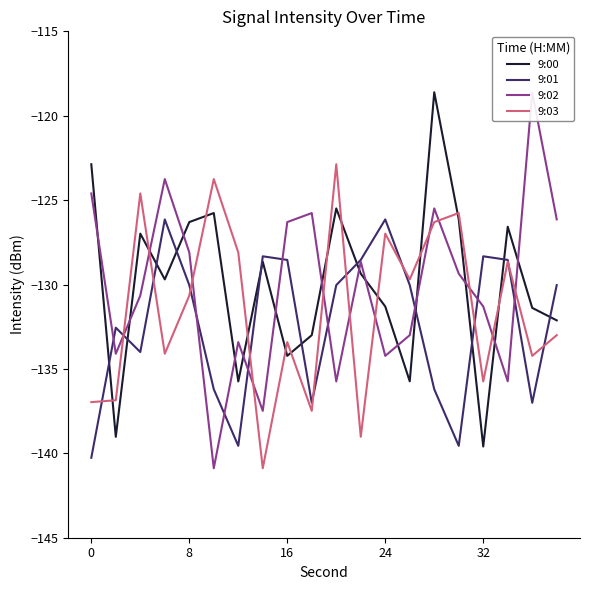

True or false: 9:03 and 9:00 intersect in this chart.

True